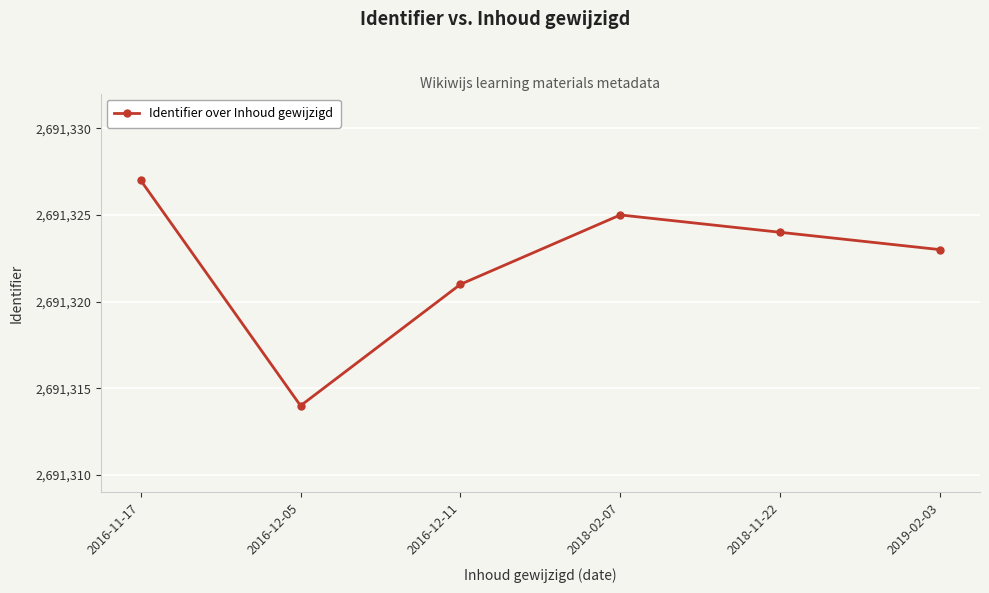

The chart shows a value of 2691324 at 2018-11-22. True or false?

True